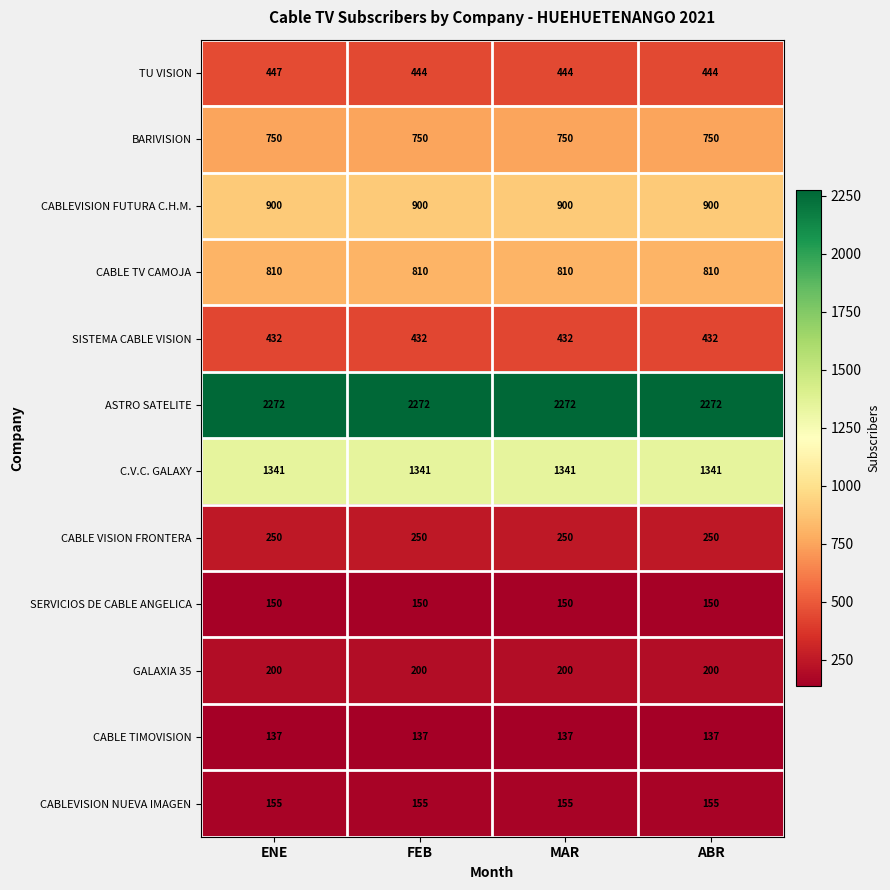

At which category is the sum across all series the highest?

ENE